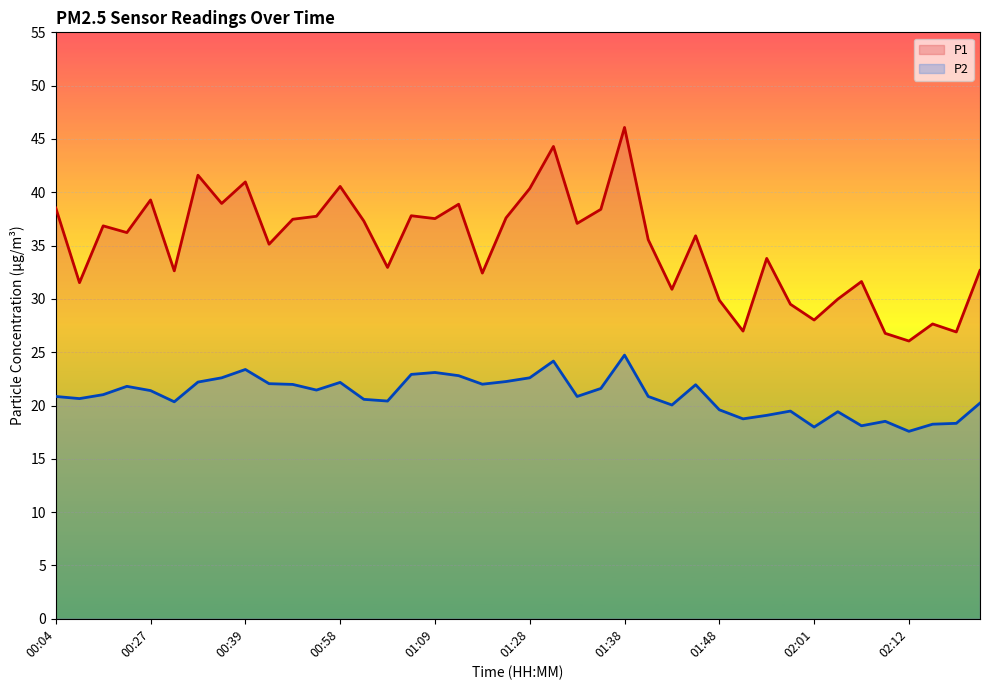

Which series has the largest range (max minus min)?

P1